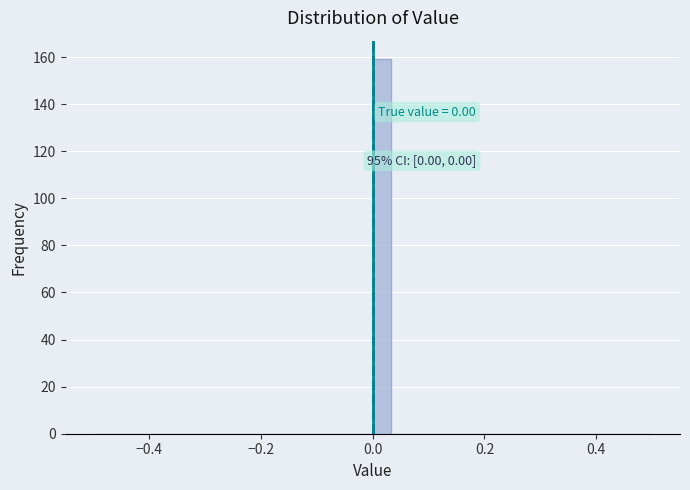

Read against the x-axis, roughly where is the centre of the tallest bar?

0.02